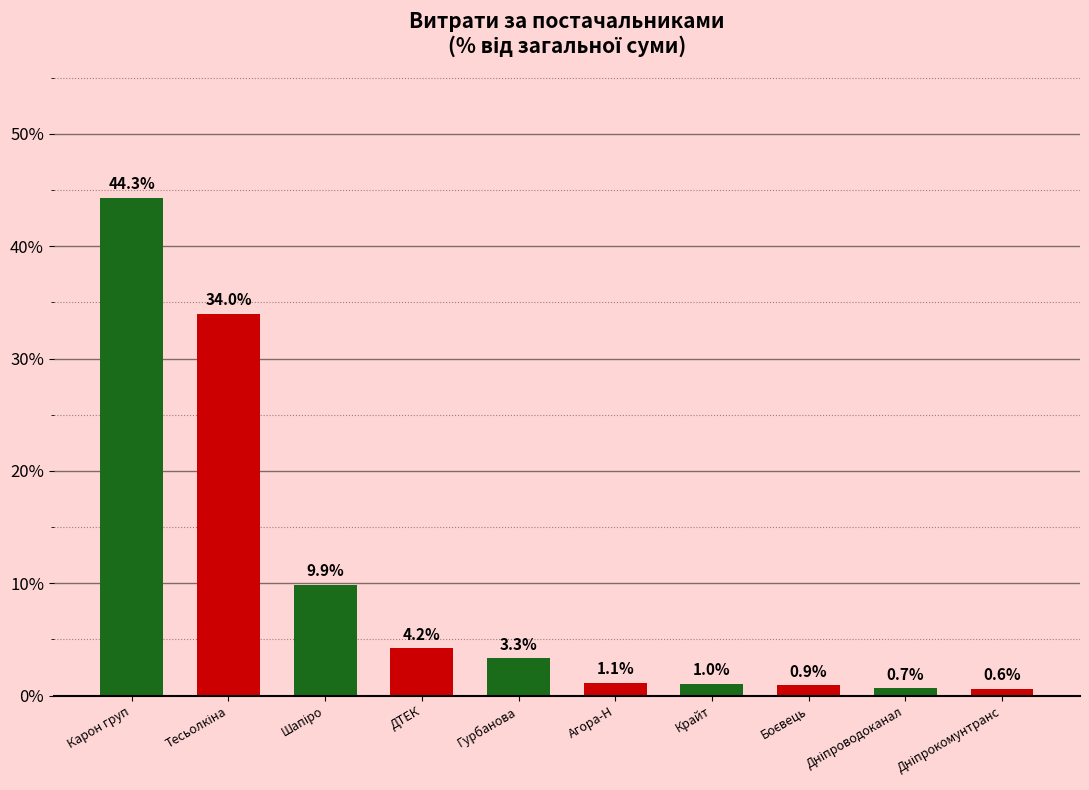

What is the approximate value at Карон груп?

44.3